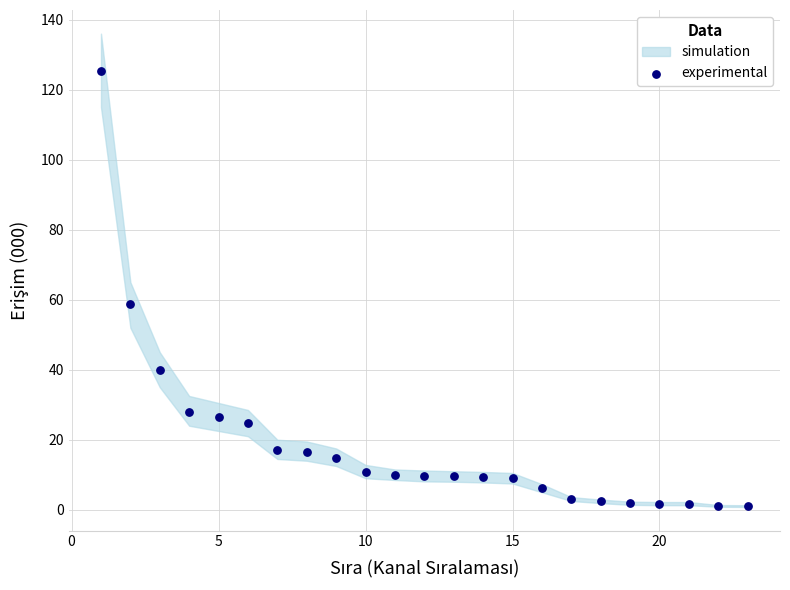

What is the range of Y values (max minus min)?

124.3